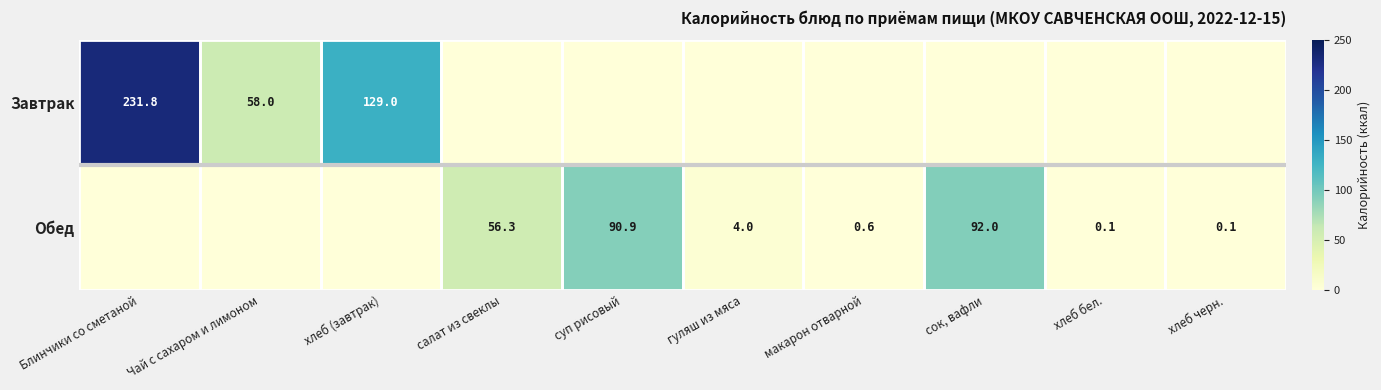

How many categories are shown in the chart?

10